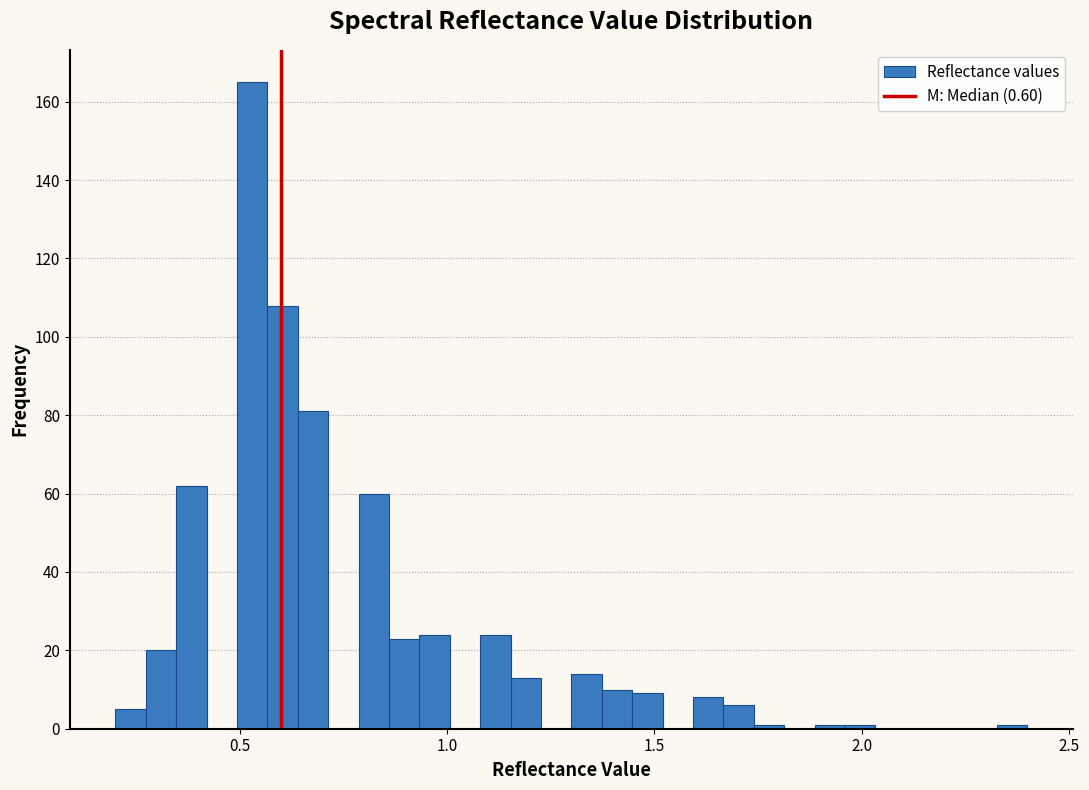

Read against the x-axis, roughly where is the centre of the tallest bar?

0.55